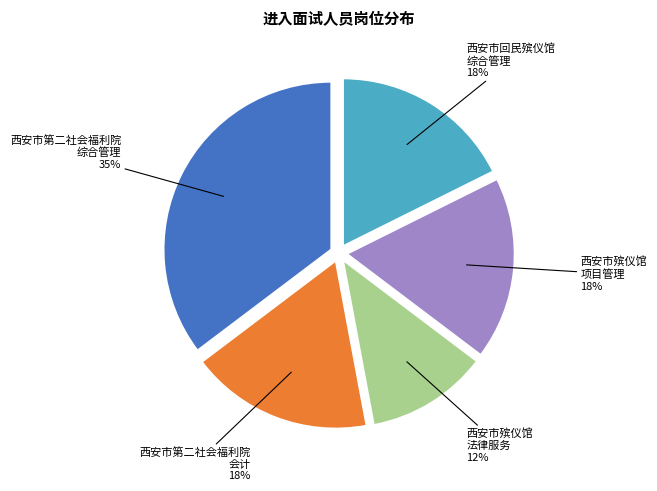

To the nearest percent, what is the average slice percentage?

20%